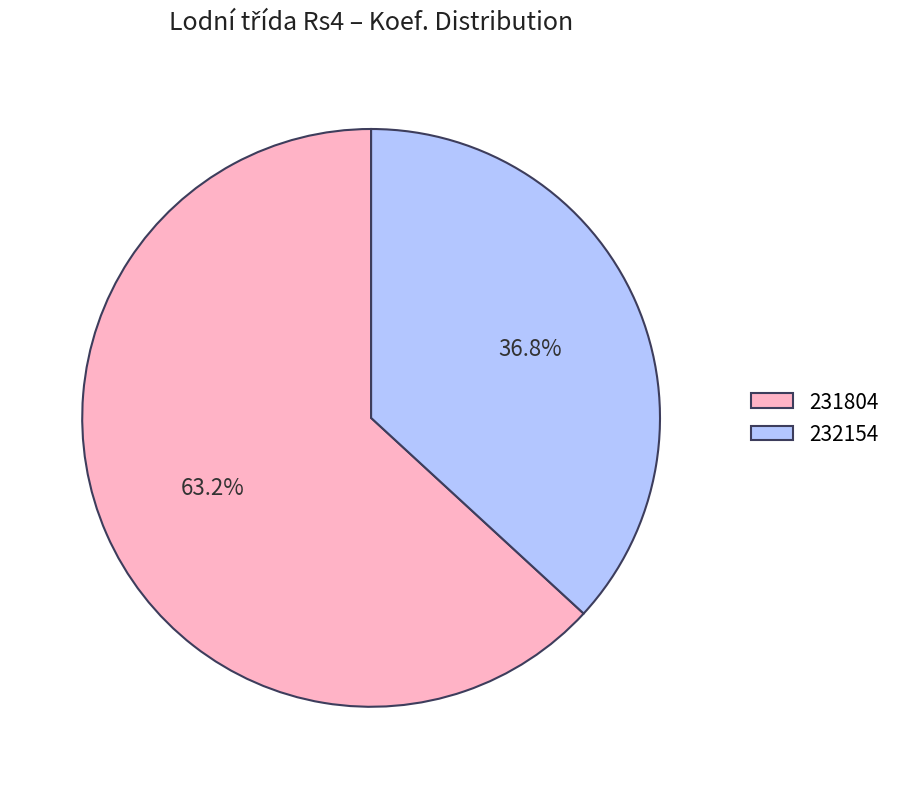

To the nearest percent, what percentage of the pie is 231804?

63%